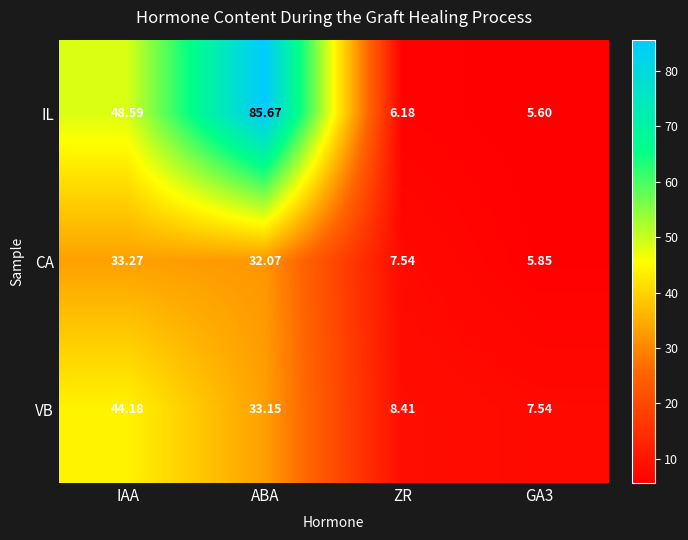

Where does the CA series first go above 32?

IAA